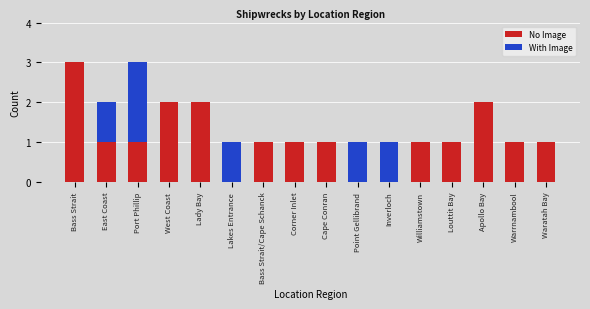

What is the highest value of the No Image series?

3